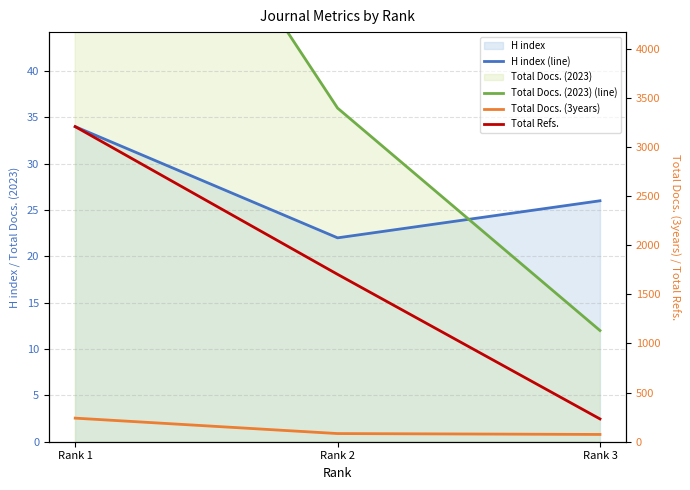

Does the chart display data point markers on the line(s)?

No